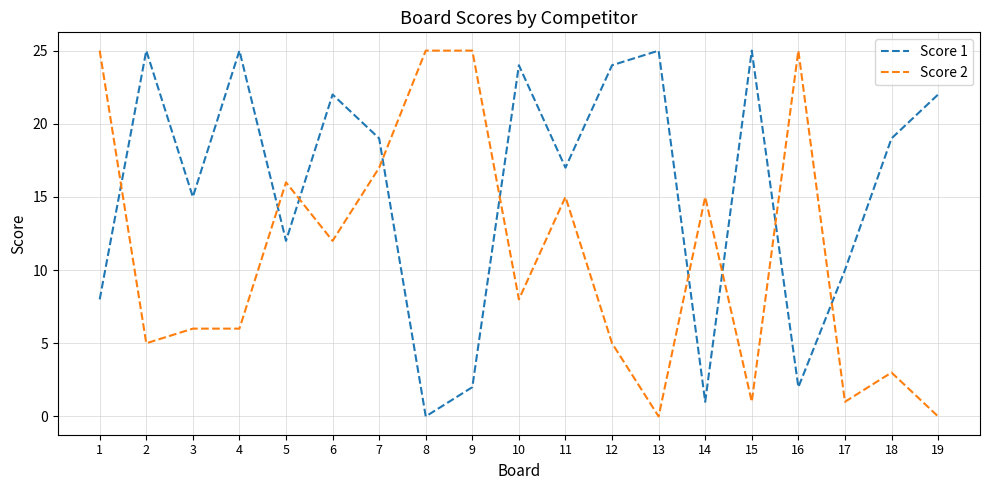

Read the Score 2 value at 4.

6